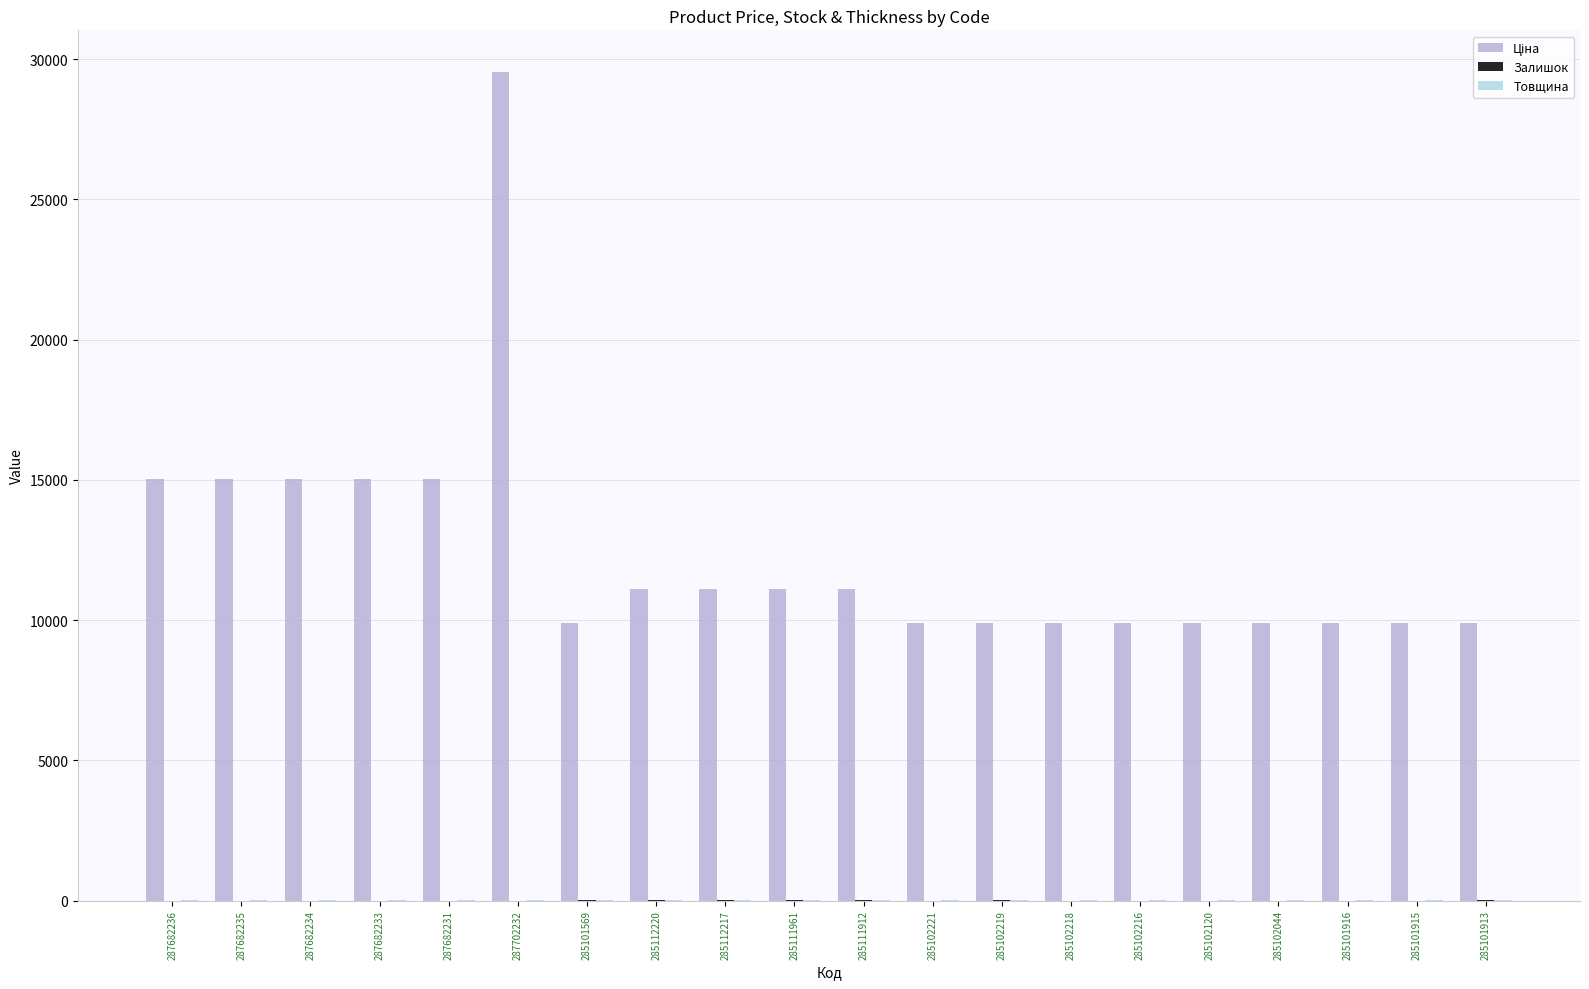

What is the maximum value shown in the chart?

29548.9